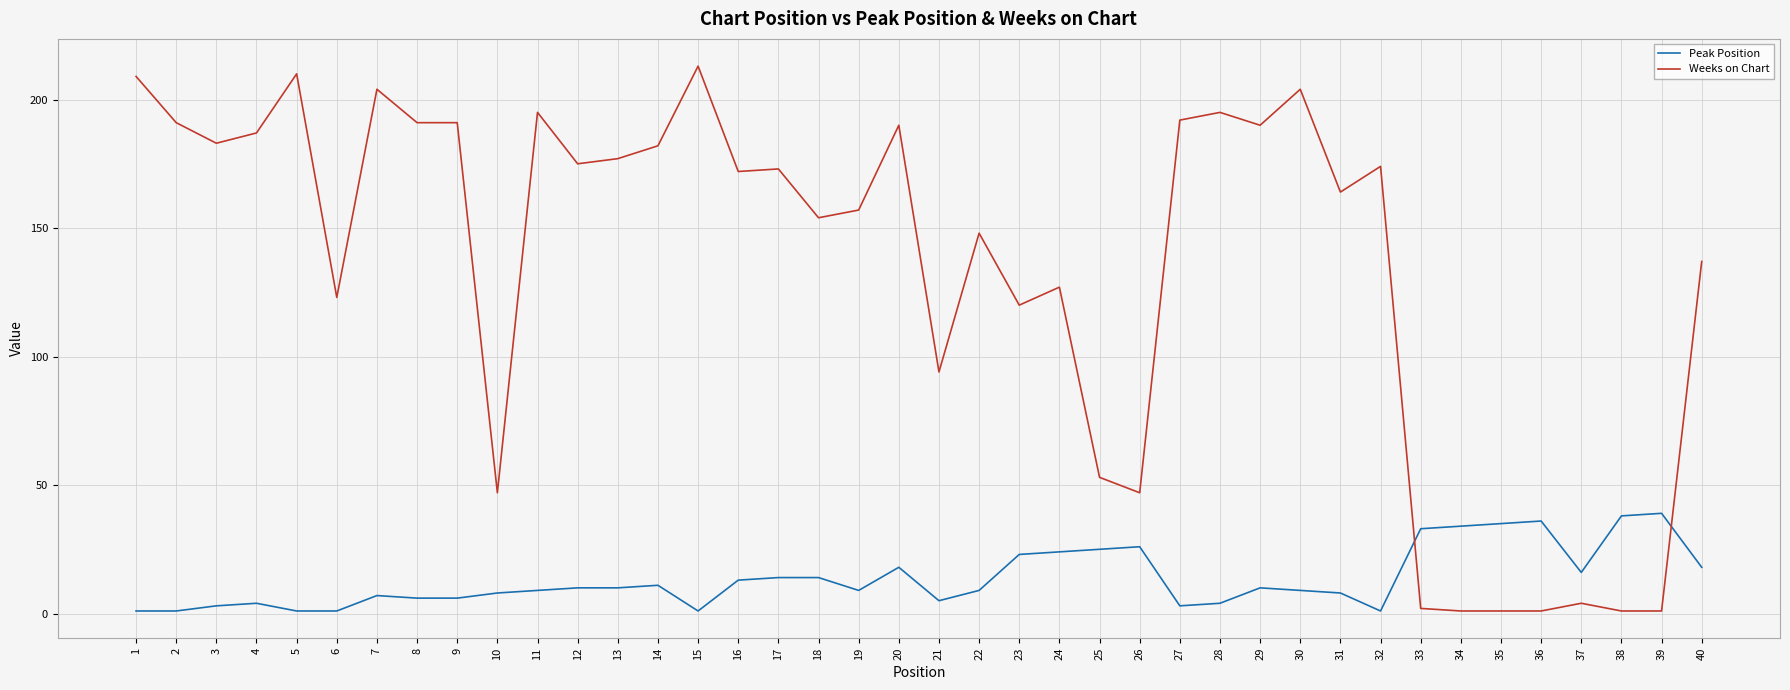

Is it true that Peak Position equals 9 at 20?

False